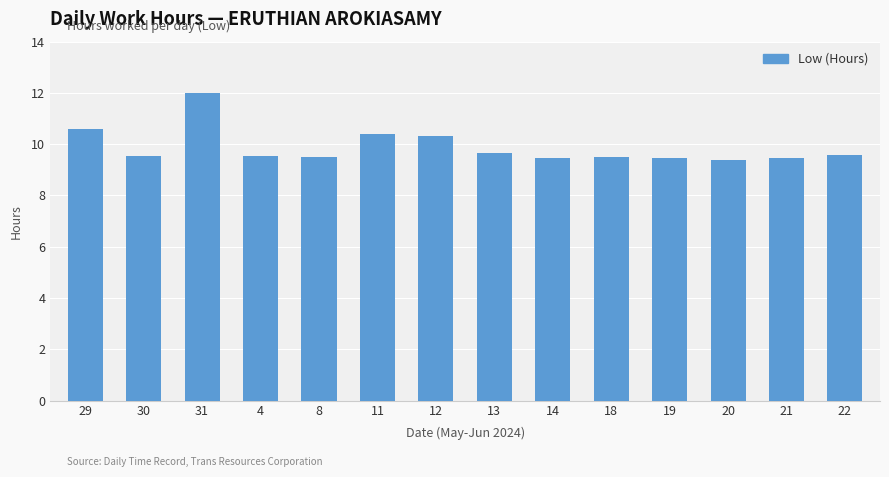

How many values are between 9 and 10?

10